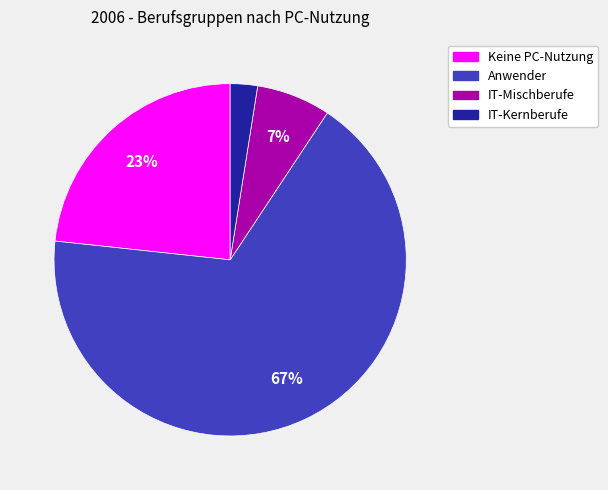

How many slices are in this pie chart?

4